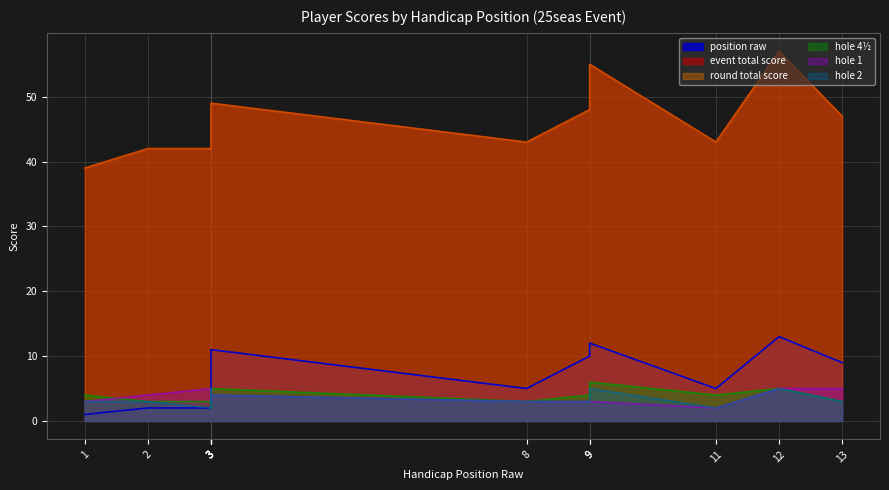

Rank the series at 1 from lowest to highest value.

position_raw, hole_1, hole_2, hole_4half, event_total_score, round_total_score